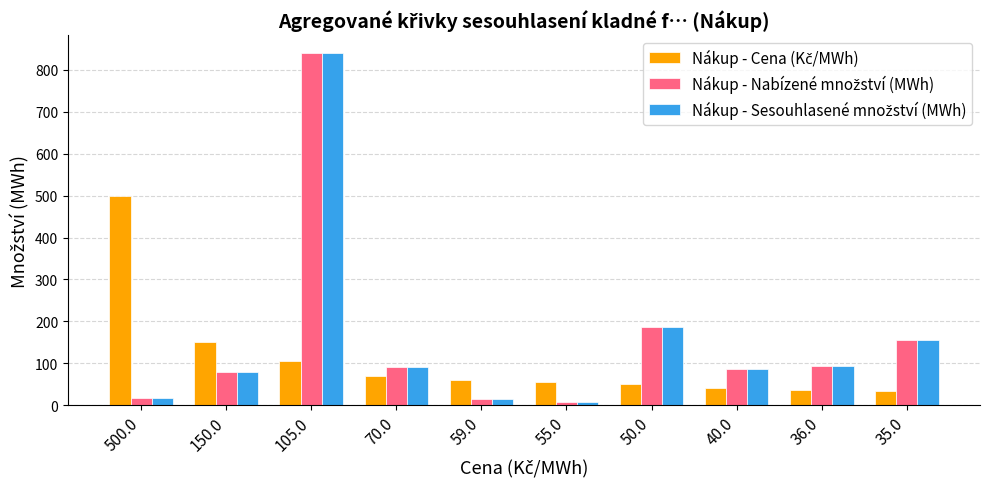

What is the spread (max minus min) of values at 59.0?

44.4